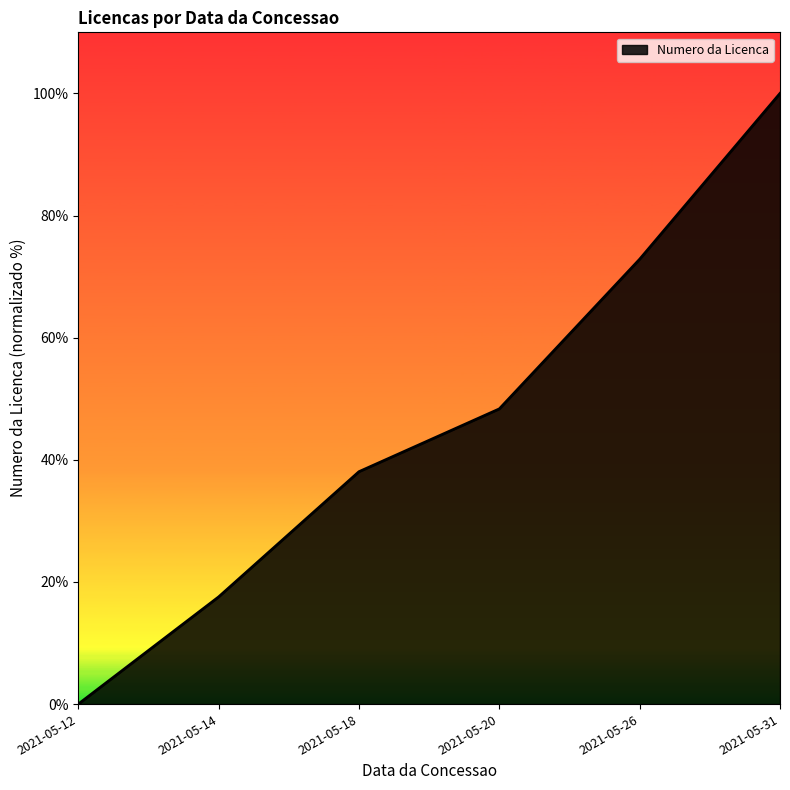

List the labels in order of value, largest first.

2021-05-31, 2021-05-26, 2021-05-20, 2021-05-18, 2021-05-14, 2021-05-12